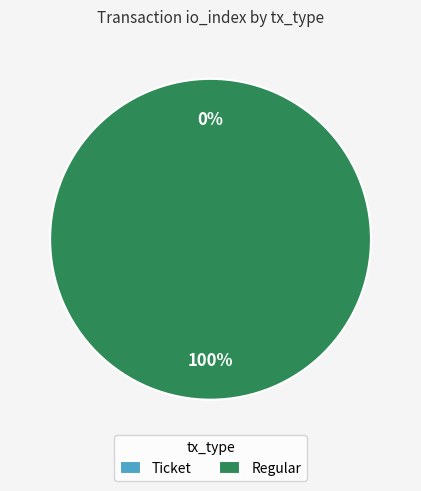

Between Ticket and Regular, which is larger?

Regular